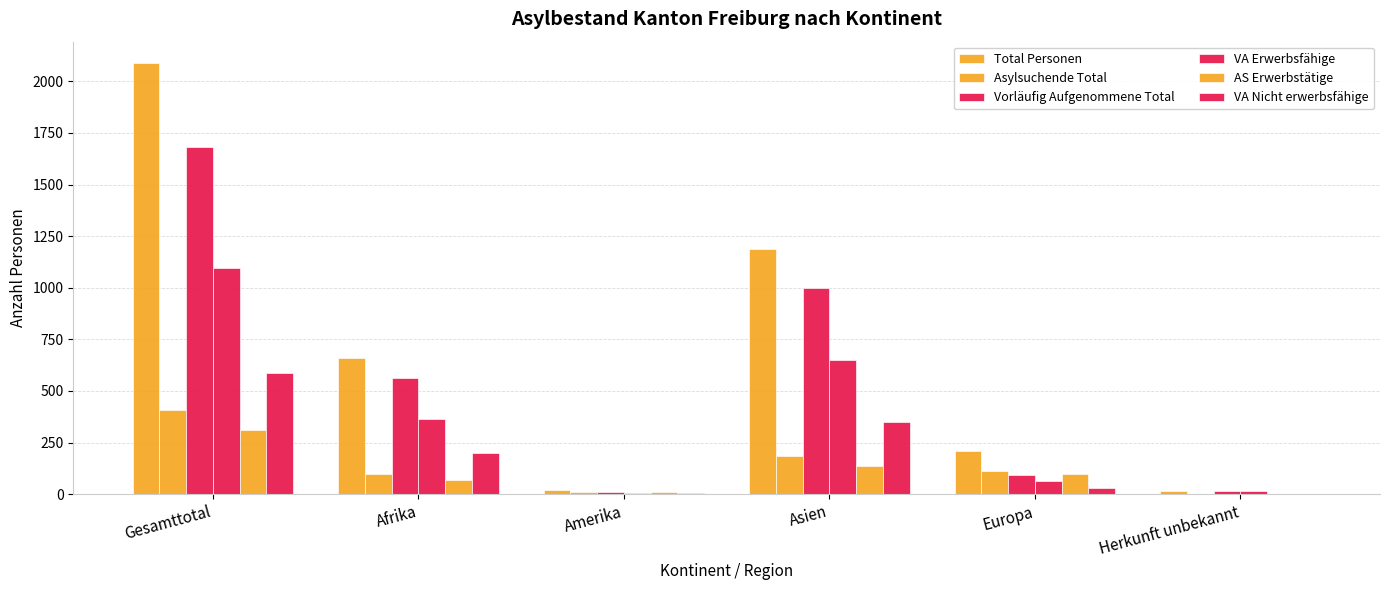

What is the label of the 6th bar from the right?

Gesamttotal